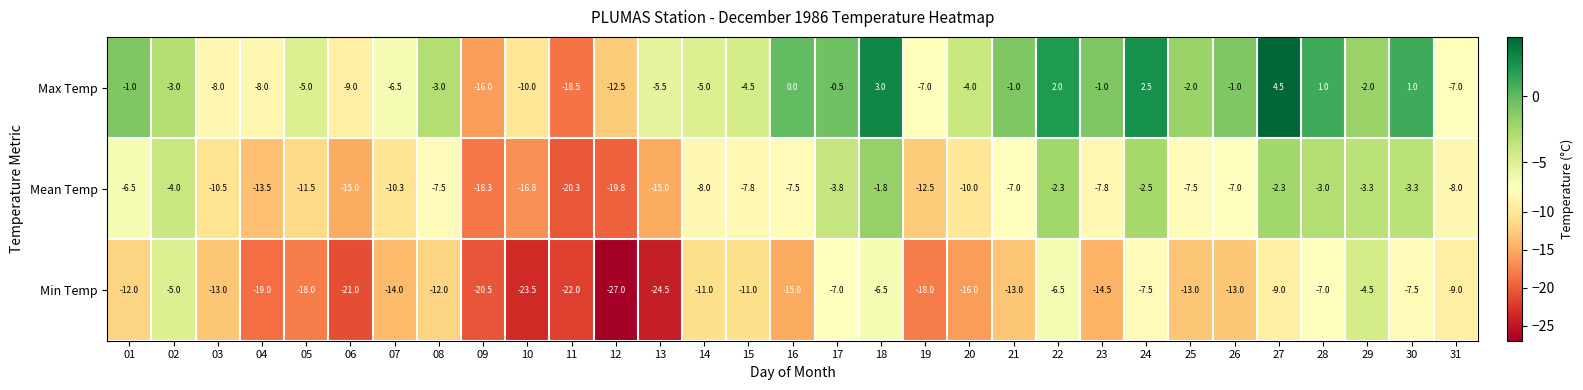

Which label corresponds to the largest value in the chart?

27